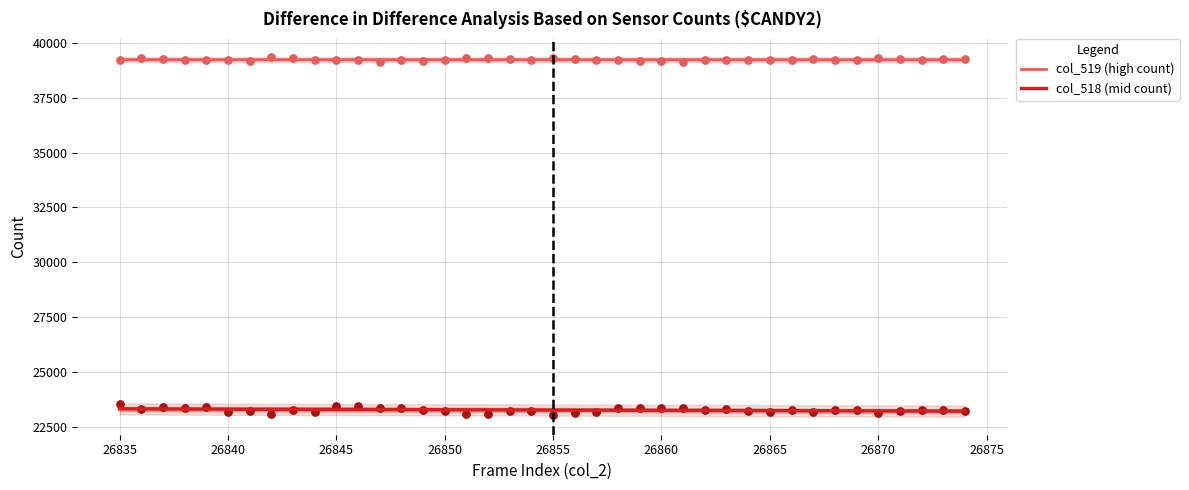

Which series has the largest Y range (max minus min)?

col_518